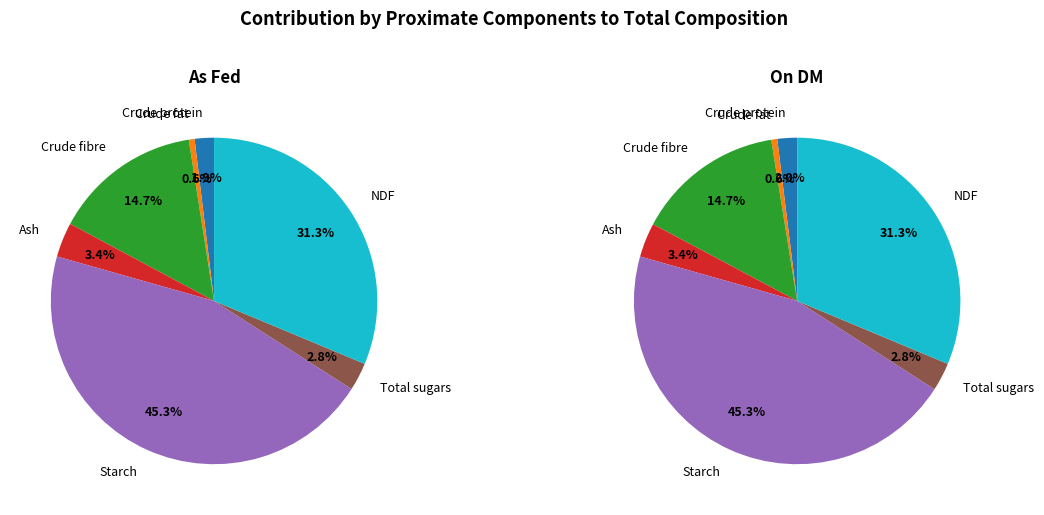

Is it true that Crude protein is 8% of the pie?

False